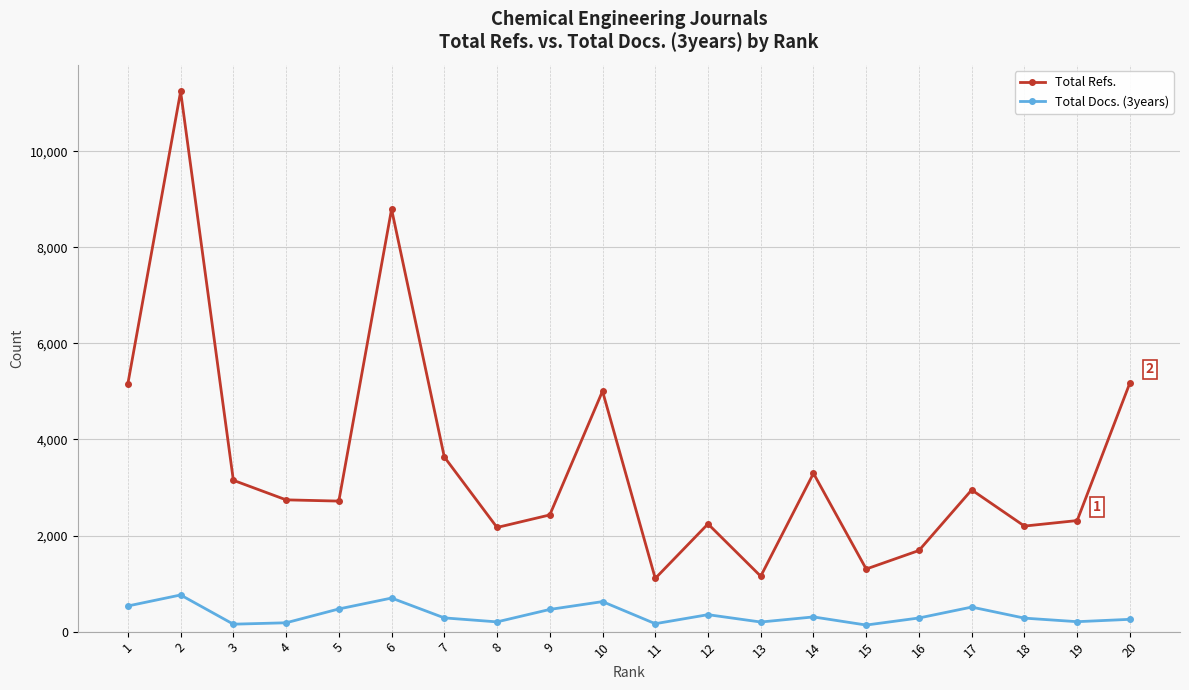

Rank the series at 17 from highest to lowest value.

Total Refs., Total Docs. (3years)